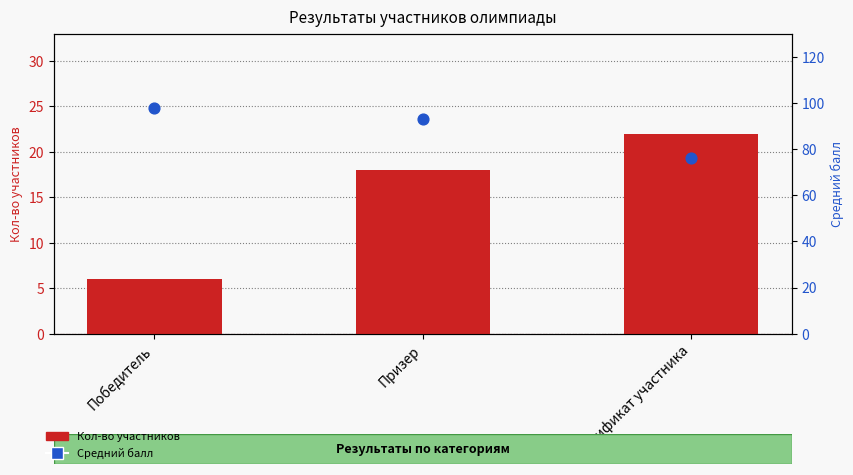

Which series has the largest total across all categories?

Средний балл